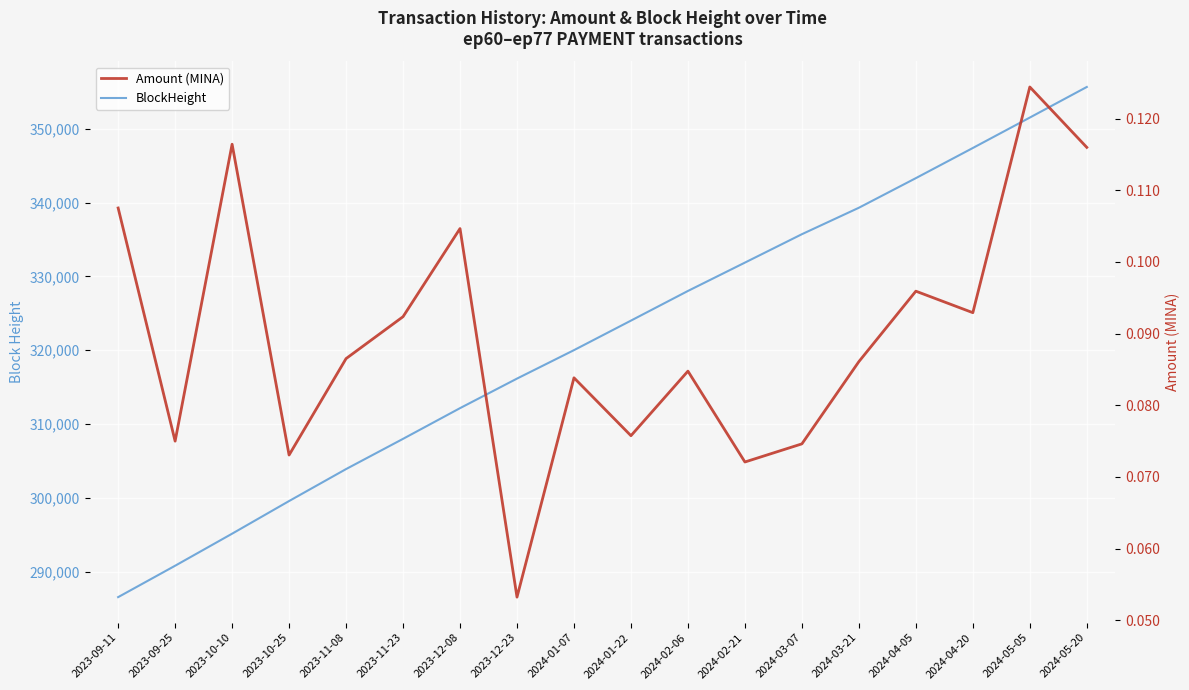

Reading left to right, extract all data points from this chart.

BlockHeight: 2023-09-11=286560.0	2023-09-25=290812.0	2023-10-10=295153.0	2023-10-25=299575.0	2023-11-08=303904.0	2023-11-23=307999.0	2023-12-08=312156.0	2023-12-23=316159.0	2024-01-07=320013.0	2024-01-22=324013.0	2024-02-06=328030.0	2024-02-21=331869.0	2024-03-07=335717.0	2024-03-21=339299.0	2024-04-05=343310.0	2024-04-20=347393.0	2024-05-05=351515.0	2024-05-20=355658.0
Amount (MINA): 2023-09-11=0.1	2023-09-25=0.1	2023-10-10=0.1	2023-10-25=0.1	2023-11-08=0.1	2023-11-23=0.1	2023-12-08=0.1	2023-12-23=0.1	2024-01-07=0.1	2024-01-22=0.1	2024-02-06=0.1	2024-02-21=0.1	2024-03-07=0.1	2024-03-21=0.1	2024-04-05=0.1	2024-04-20=0.1	2024-05-05=0.1	2024-05-20=0.1